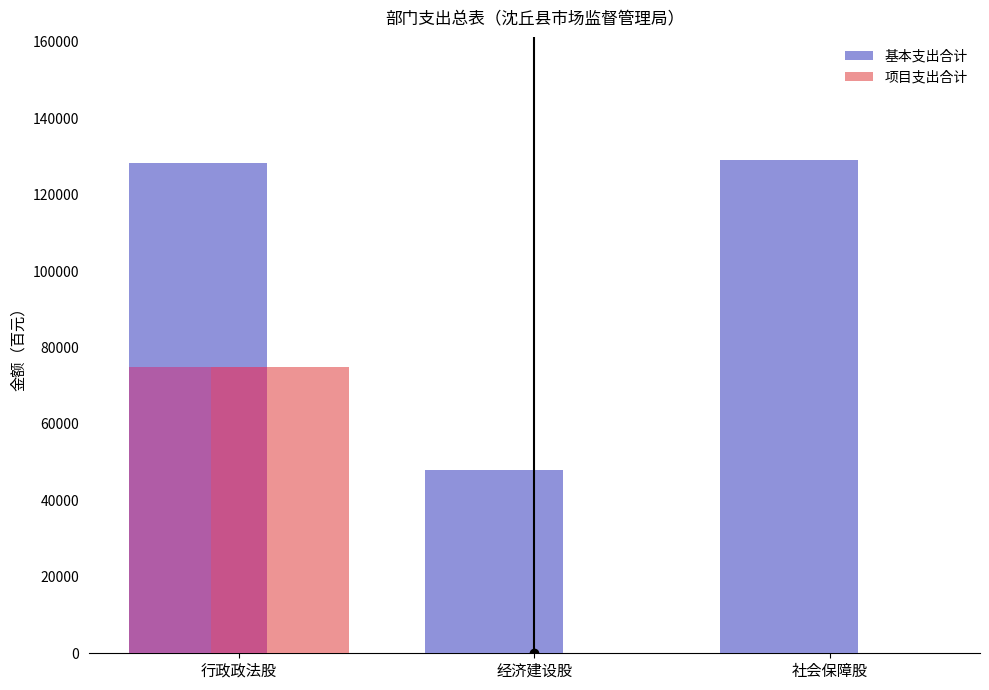

Reading left to right, extract all data points from this chart.

基本支出合计: 行政政法股=128153.7	经济建设股=48073.3	社会保障股=128999.1
项目支出合计: 行政政法股=75000.0	经济建设股=0.0	社会保障股=0.0